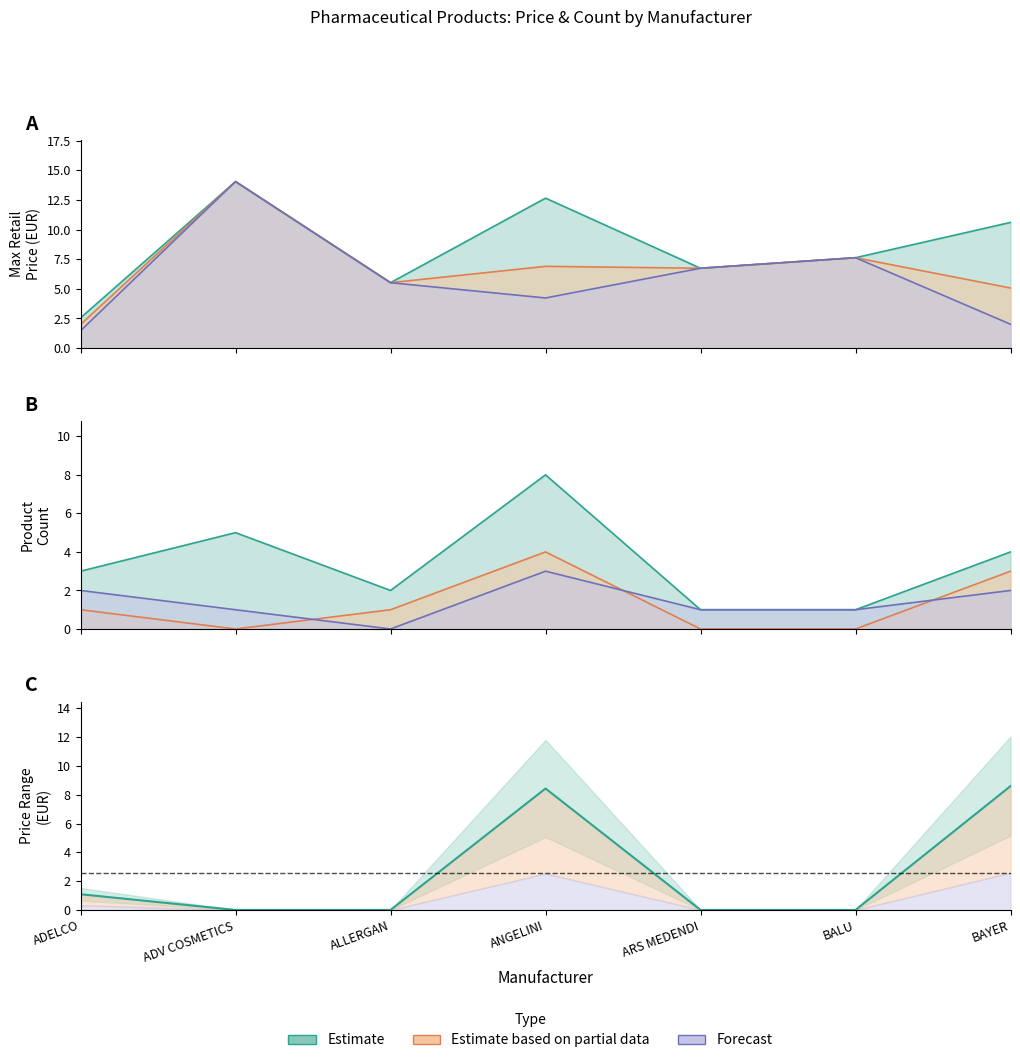

True or false: Max Price and Min Price cross at least once.

False